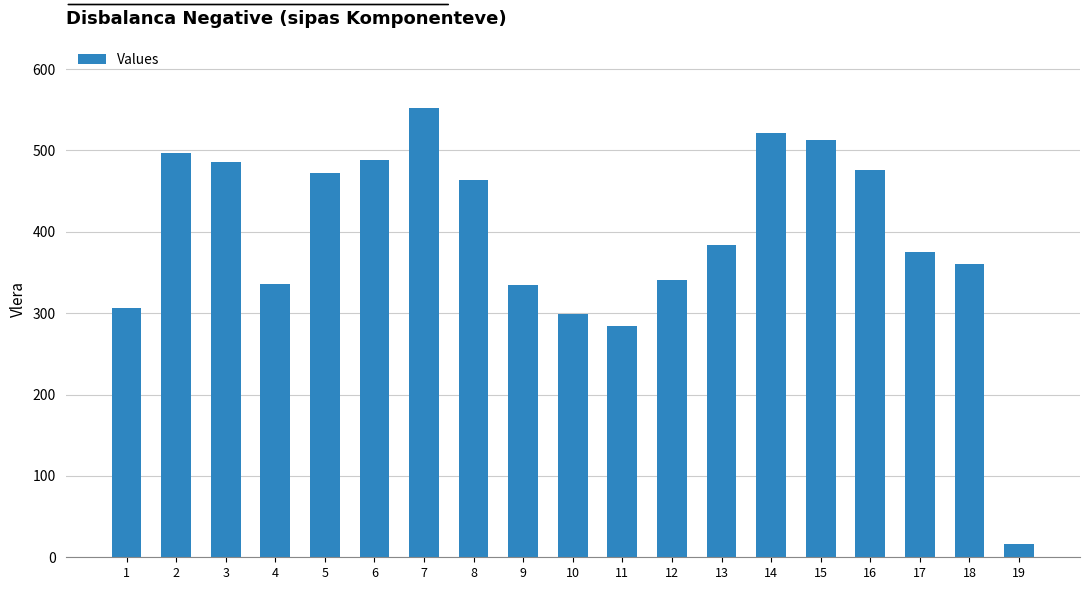

What is the minimum value shown in the chart?

15.8